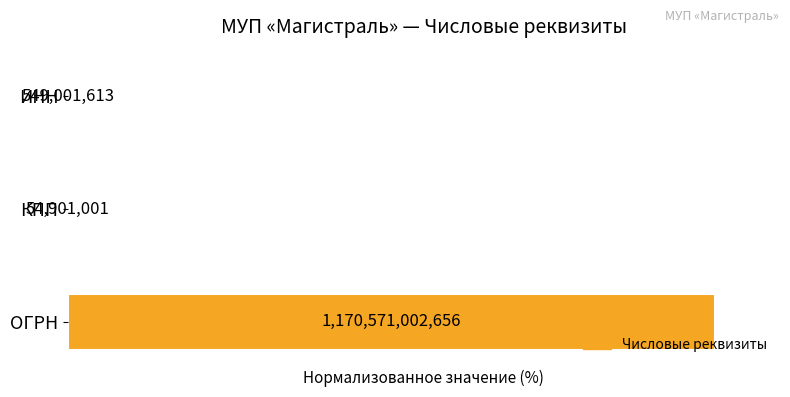

What is the sum of all values?

100.1